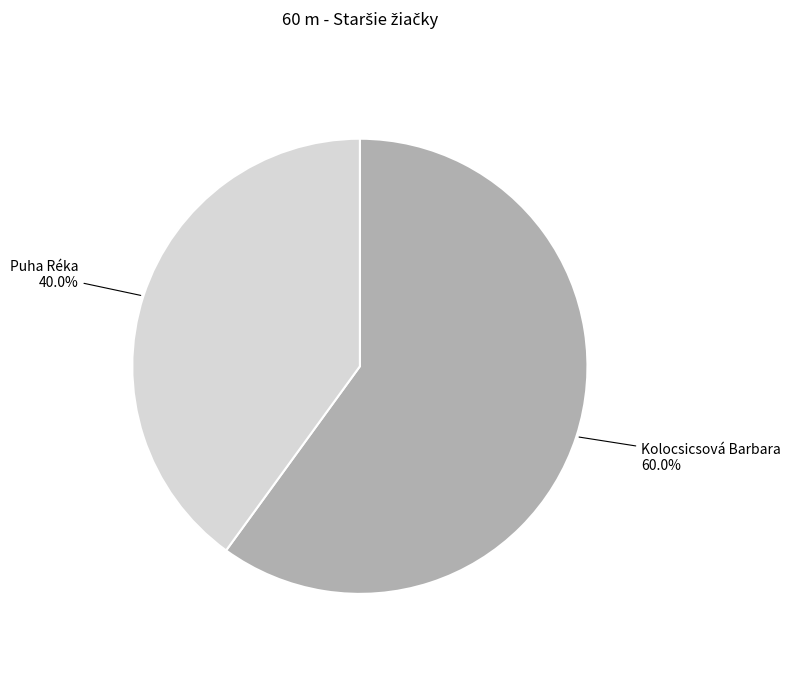

How many segments does this pie chart have?

2